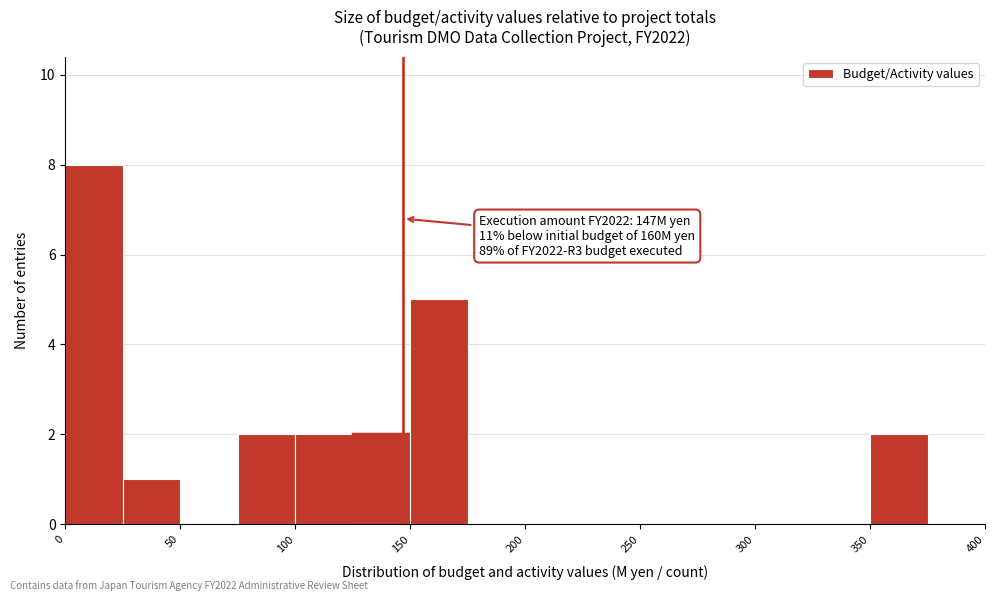

Over which range of the x-axis is the bar tallest?

0 to 25